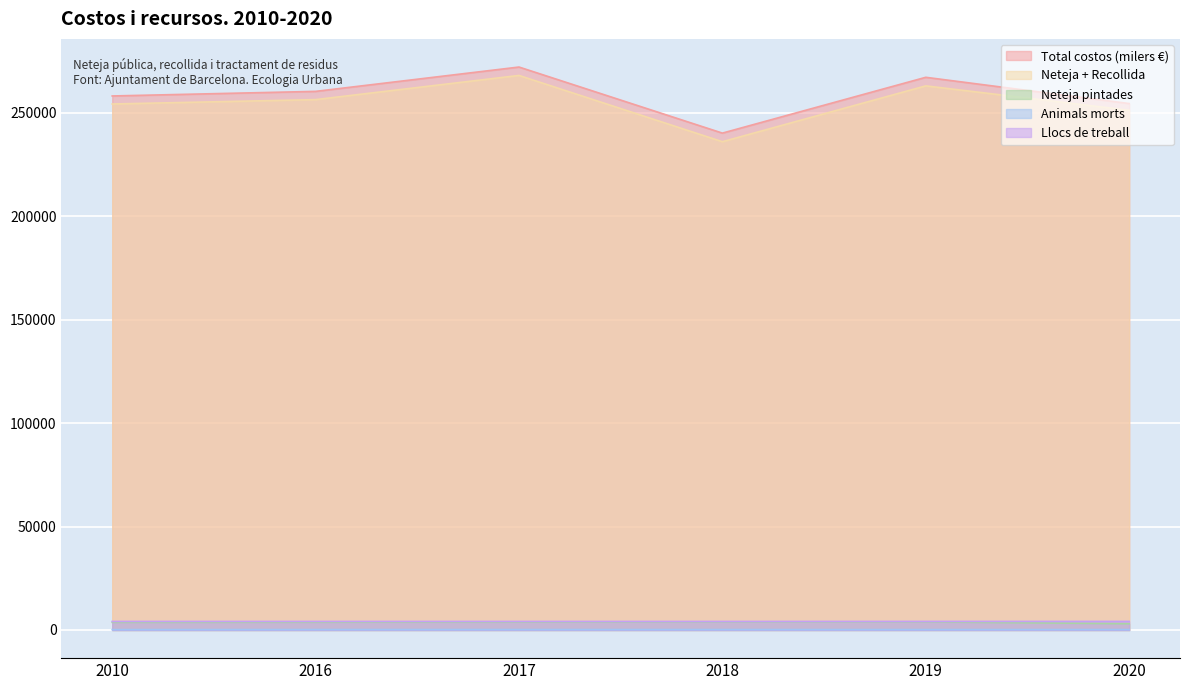

At which category does the chart reach its minimum across all series?

2010